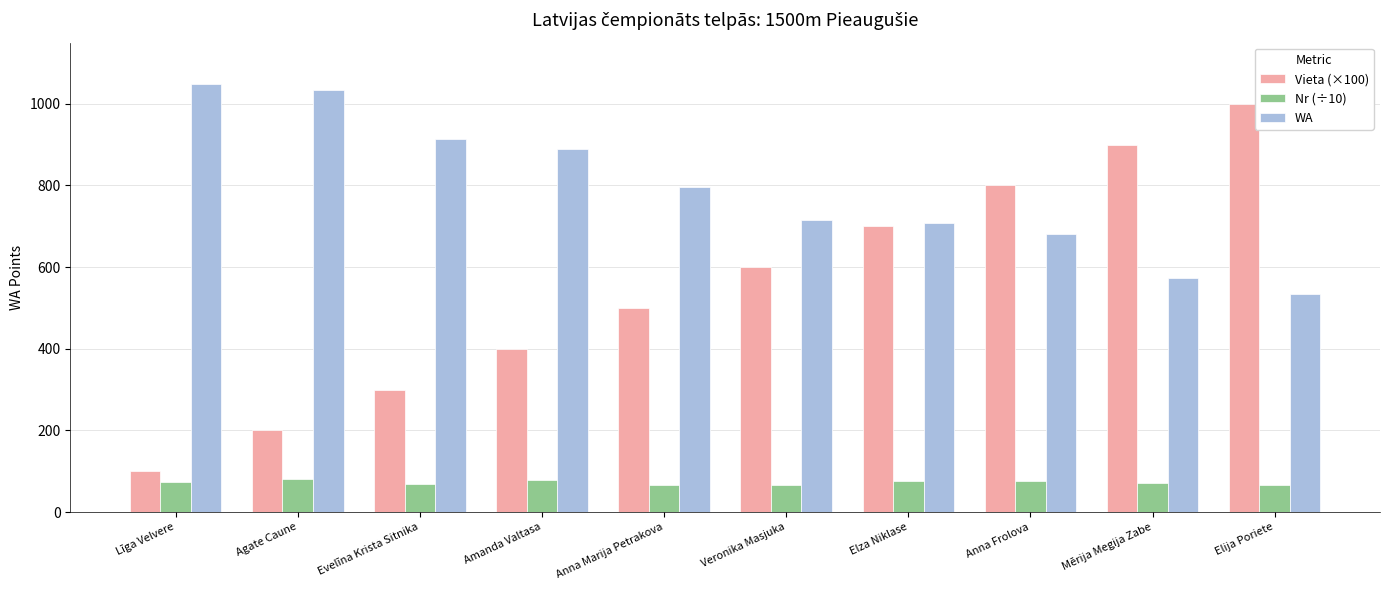

What is the approximate value of Vieta (×100) at Veronika Masjuka?

600.0